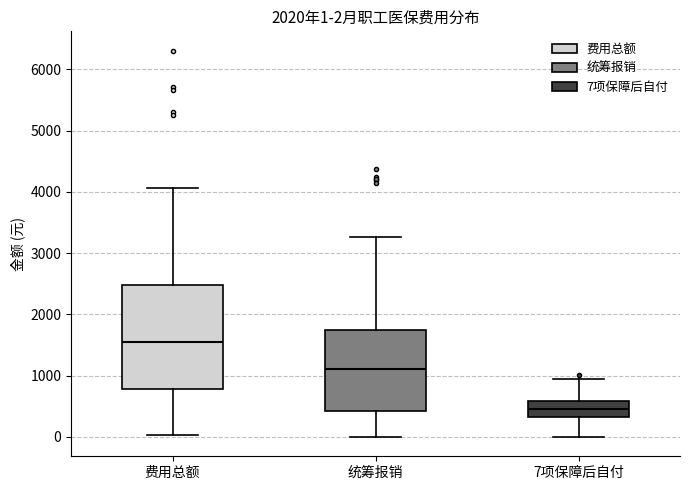

Which box's median line is the highest?

费用总额